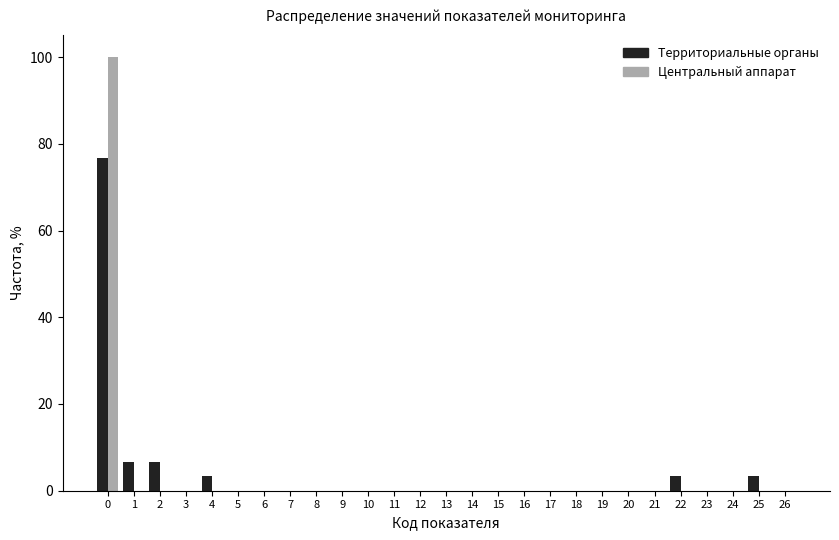

In the Центральный аппарат series, which range on the x-axis has the tallest bar?

-0.5 to 0.5